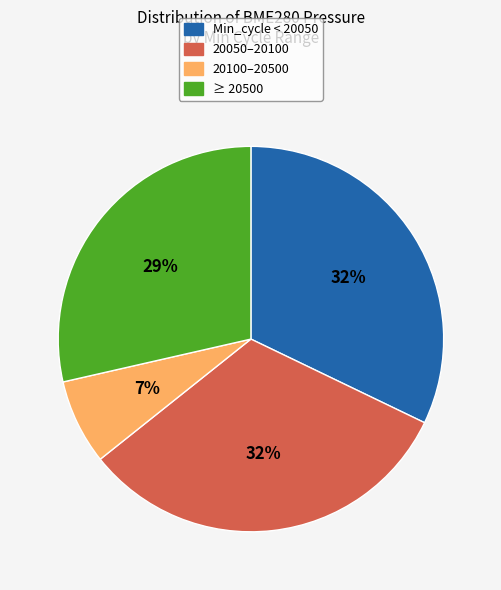

How many slices are in this pie chart?

4